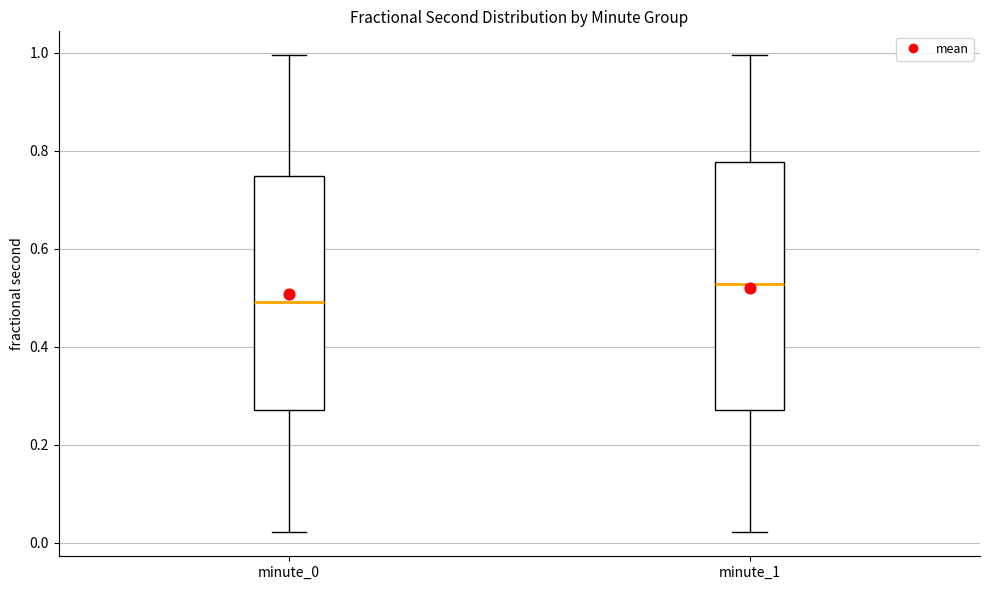

Reading left to right, read every box against the y-axis: the position of its median line, the range the box covers, and the ends of its whiskers. The values are not printed on the chart, so give them approximately, as read against the axis.

minute_0: median 0.50, box 0.28 to 0.74, whiskers 0.02 to 1.00
minute_1: median 0.52, box 0.28 to 0.78, whiskers 0.02 to 1.00